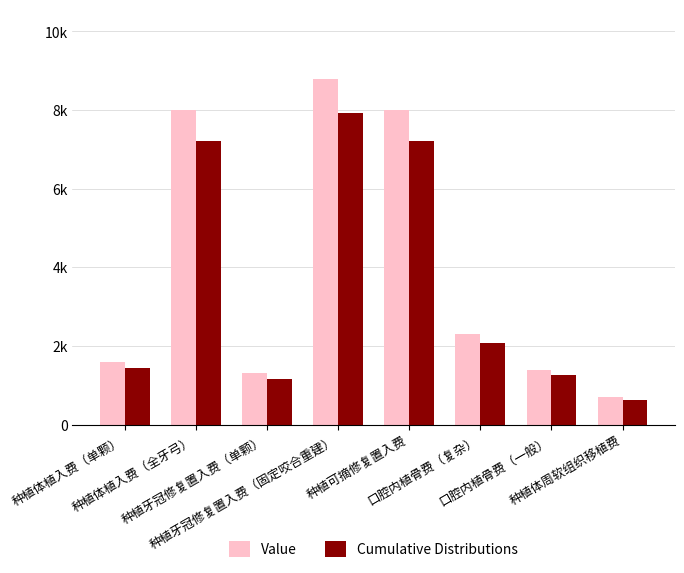

What is the label of the 5th bar from the left?

种植可摘修复置入费